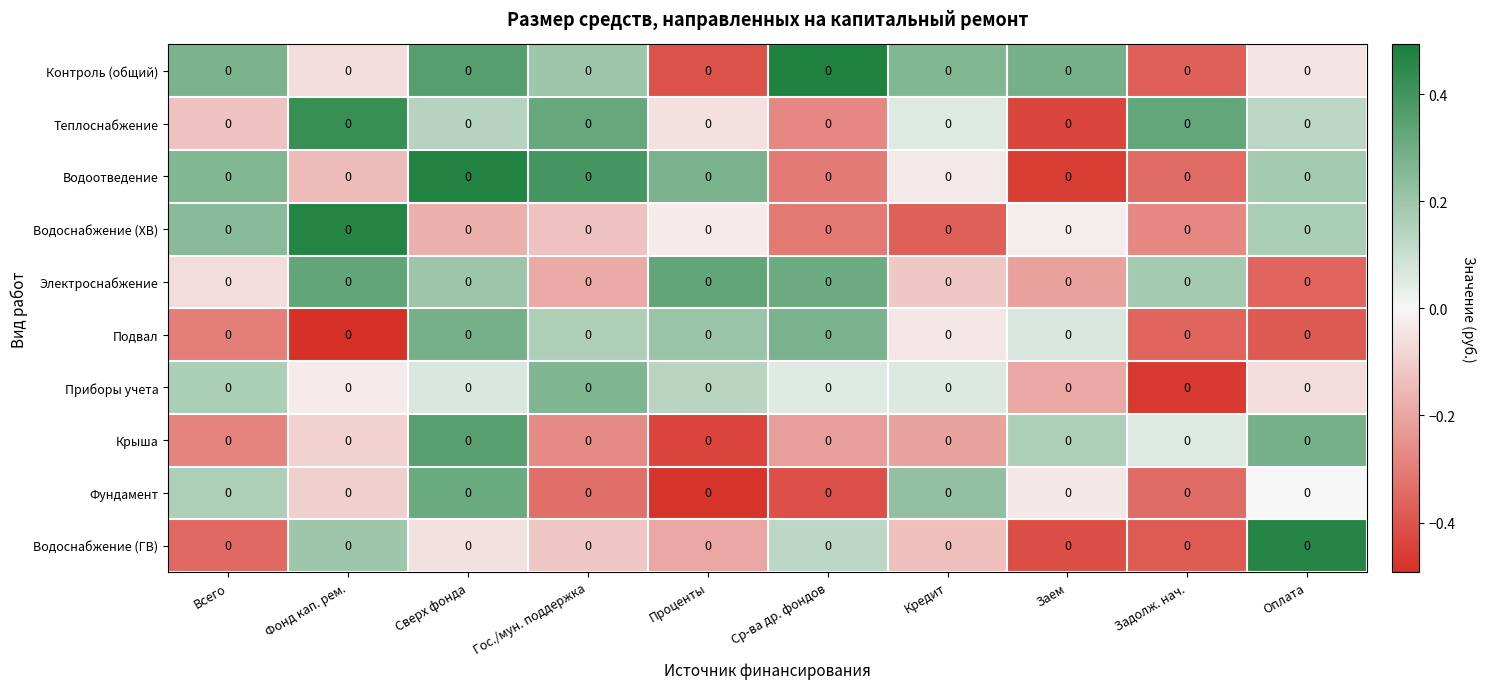

Reading left to right, list all the values displayed in this chart.

Контроль (общий): Всего=0.0	Фонд кап. рем.=0.0	Сверх фонда=0.0	Гос./мун. поддержка=0.0	Проценты=0.0	Ср-ва др. фондов=0.0	Кредит=0.0	Заем=0.0	Задолж. нач.=0.0	Оплата=0.0
Теплоснабжение: Всего=0.0	Фонд кап. рем.=0.0	Сверх фонда=0.0	Гос./мун. поддержка=0.0	Проценты=0.0	Ср-ва др. фондов=0.0	Кредит=0.0	Заем=0.0	Задолж. нач.=0.0	Оплата=0.0
Водоотведение: Всего=0.0	Фонд кап. рем.=0.0	Сверх фонда=0.0	Гос./мун. поддержка=0.0	Проценты=0.0	Ср-ва др. фондов=0.0	Кредит=0.0	Заем=0.0	Задолж. нач.=0.0	Оплата=0.0
Водоснабжение (ХВ): Всего=0.0	Фонд кап. рем.=0.0	Сверх фонда=0.0	Гос./мун. поддержка=0.0	Проценты=0.0	Ср-ва др. фондов=0.0	Кредит=0.0	Заем=0.0	Задолж. нач.=0.0	Оплата=0.0
Электроснабжение: Всего=0.0	Фонд кап. рем.=0.0	Сверх фонда=0.0	Гос./мун. поддержка=0.0	Проценты=0.0	Ср-ва др. фондов=0.0	Кредит=0.0	Заем=0.0	Задолж. нач.=0.0	Оплата=0.0
Подвал: Всего=0.0	Фонд кап. рем.=0.0	Сверх фонда=0.0	Гос./мун. поддержка=0.0	Проценты=0.0	Ср-ва др. фондов=0.0	Кредит=0.0	Заем=0.0	Задолж. нач.=0.0	Оплата=0.0
Приборы учета: Всего=0.0	Фонд кап. рем.=0.0	Сверх фонда=0.0	Гос./мун. поддержка=0.0	Проценты=0.0	Ср-ва др. фондов=0.0	Кредит=0.0	Заем=0.0	Задолж. нач.=0.0	Оплата=0.0
Крыша: Всего=0.0	Фонд кап. рем.=0.0	Сверх фонда=0.0	Гос./мун. поддержка=0.0	Проценты=0.0	Ср-ва др. фондов=0.0	Кредит=0.0	Заем=0.0	Задолж. нач.=0.0	Оплата=0.0
Фундамент: Всего=0.0	Фонд кап. рем.=0.0	Сверх фонда=0.0	Гос./мун. поддержка=0.0	Проценты=0.0	Ср-ва др. фондов=0.0	Кредит=0.0	Заем=0.0	Задолж. нач.=0.0	Оплата=0.0
Водоснабжение (ГВ): Всего=0.0	Фонд кап. рем.=0.0	Сверх фонда=0.0	Гос./мун. поддержка=0.0	Проценты=0.0	Ср-ва др. фондов=0.0	Кредит=0.0	Заем=0.0	Задолж. нач.=0.0	Оплата=0.0